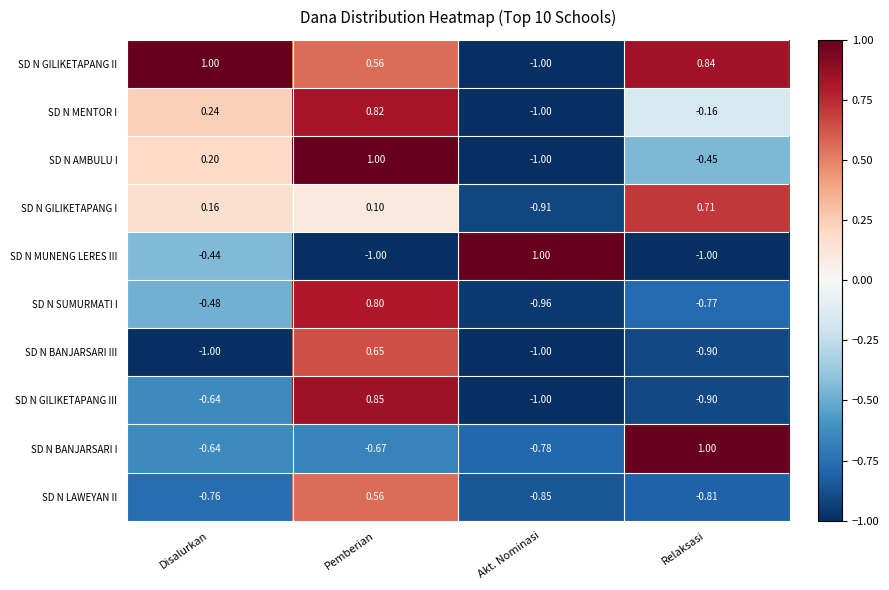

Between Disalurkan and Relaksasi, which series saw the biggest shift?

SD N BANJARSARI I